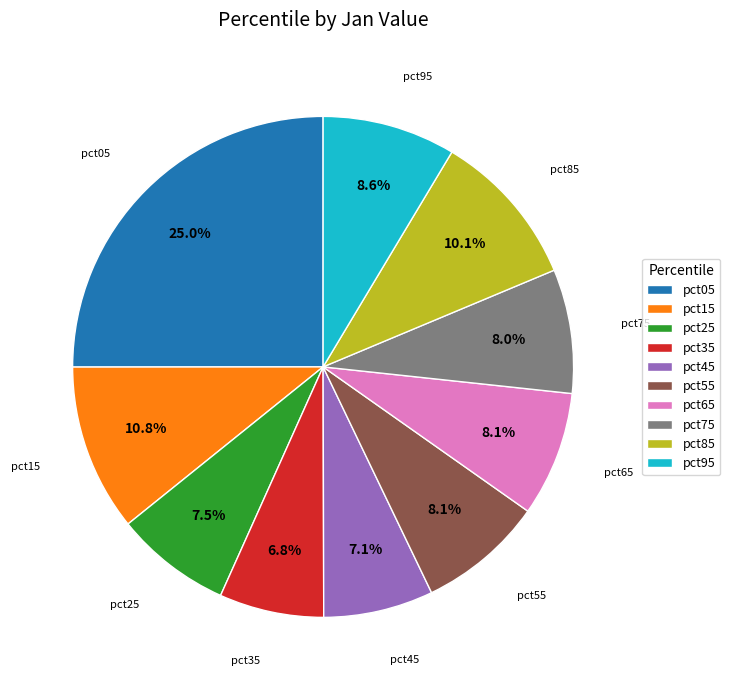

What percentage is NOT represented by pct15?

89.2%